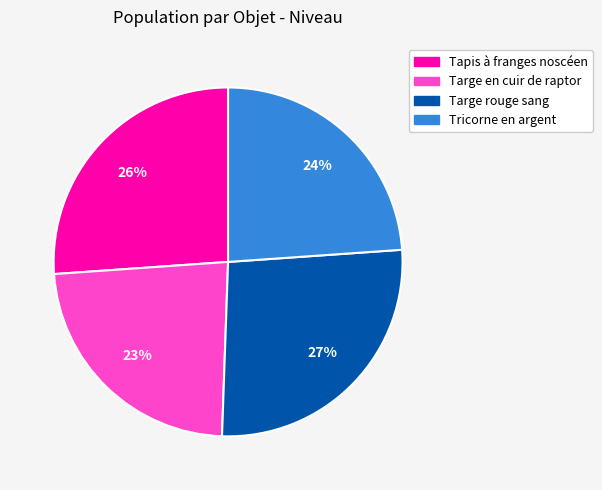

Approximately how many times larger is the value at Targe en cuir de raptor compared to Targe rouge sang?

0.9